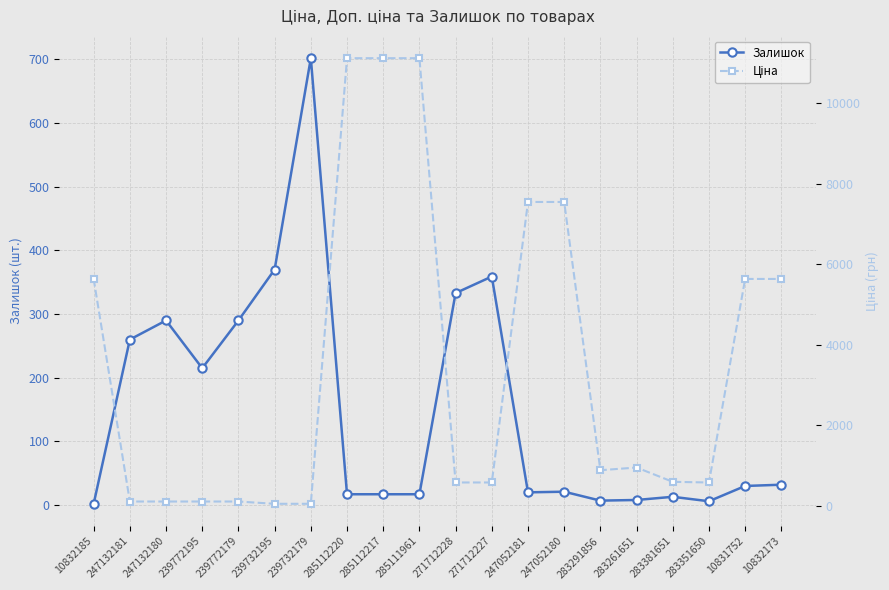

Does the chart display data point markers on the line(s)?

Yes